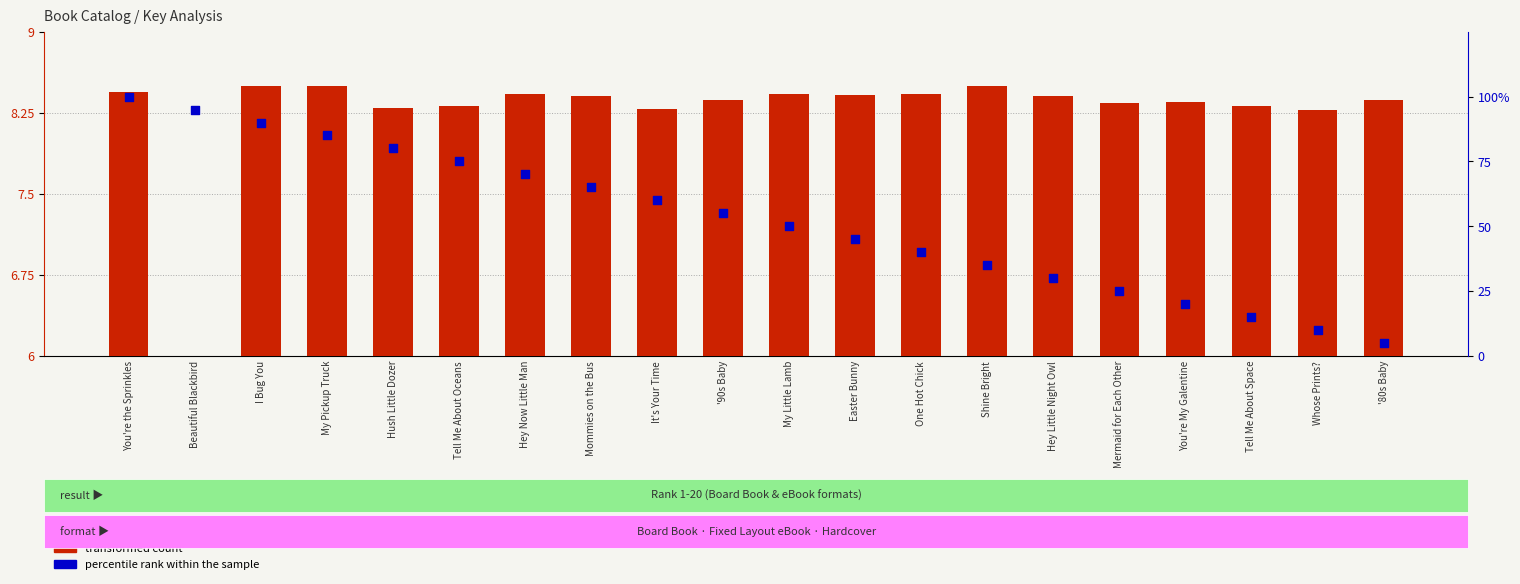

At which category is the sum across all series the highest?

You're the Sprinkles